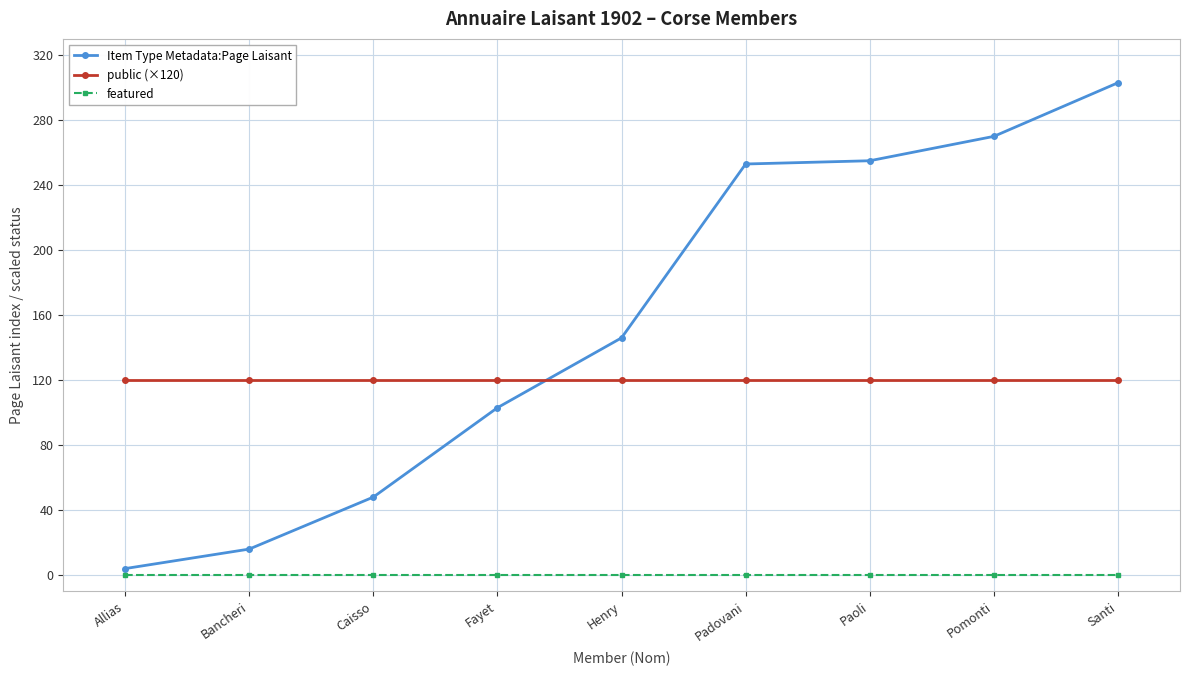

What are all the series names shown in the legend?

Item Type Metadata:Page Laisant, public (×120), featured